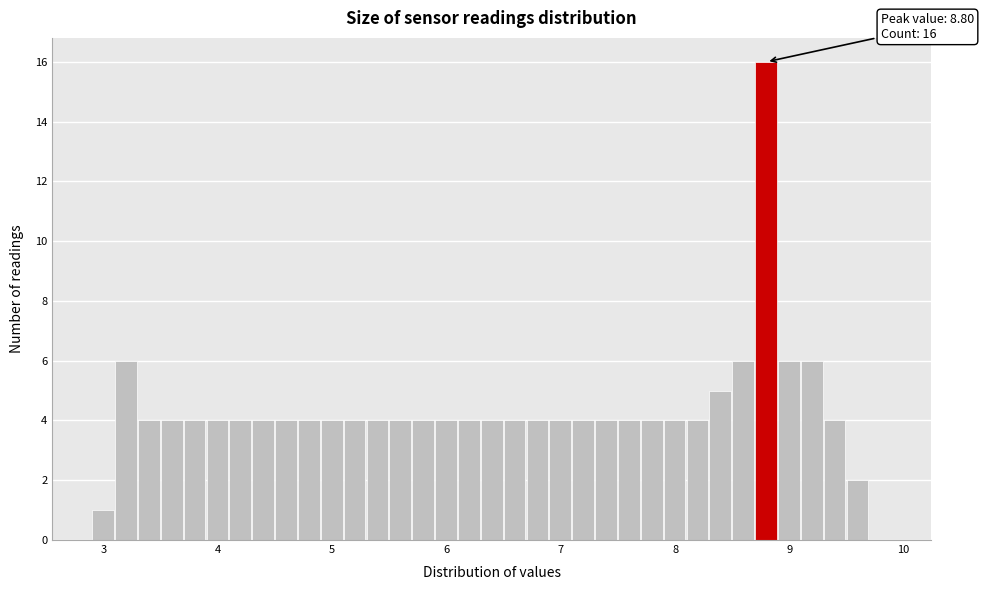

Around what value on the x-axis is the tallest bar? Give the approximate position of its centre, as read against the axis.

8.8